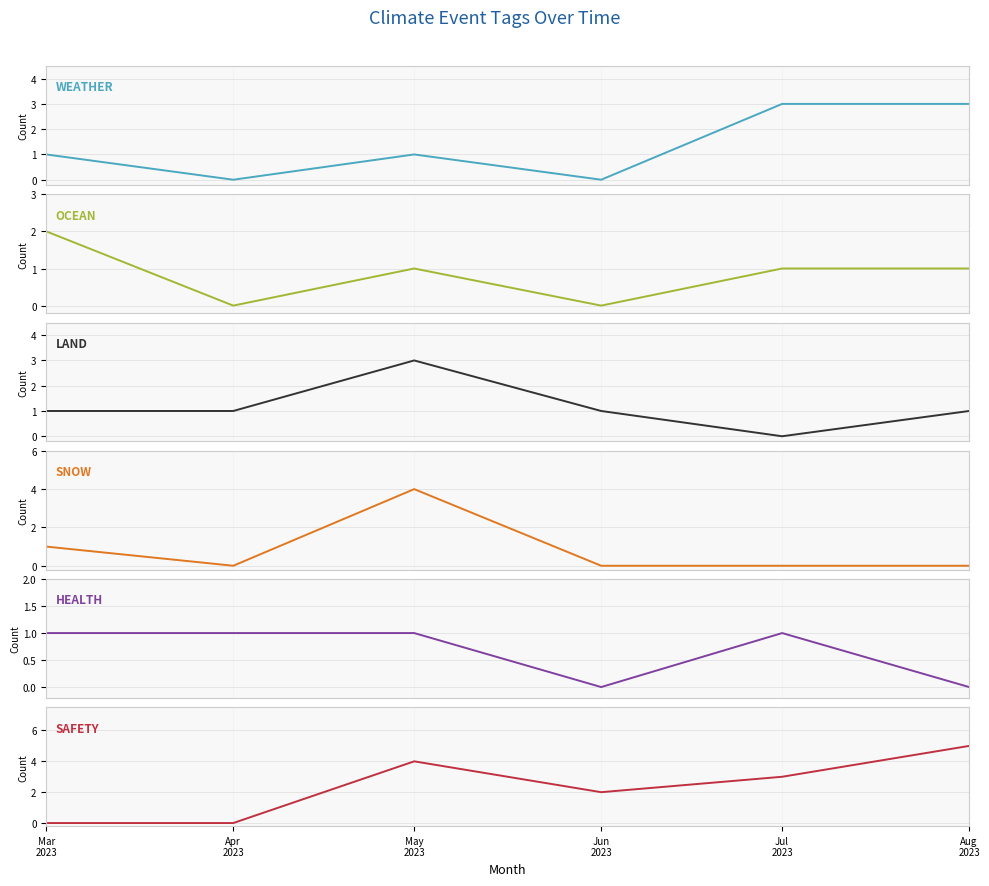

Reading left to right, what are all the values shown in this chart?

WEATHER: 1	0	1	0	3	3
OCEAN: 2	0	1	0	1	1
LAND: 1	1	3	1	0	1
SNOW: 1	0	4	0	0	0
HEALTH: 1	1	1	0	1	0
SAFETY: 0	0	4	2	3	5